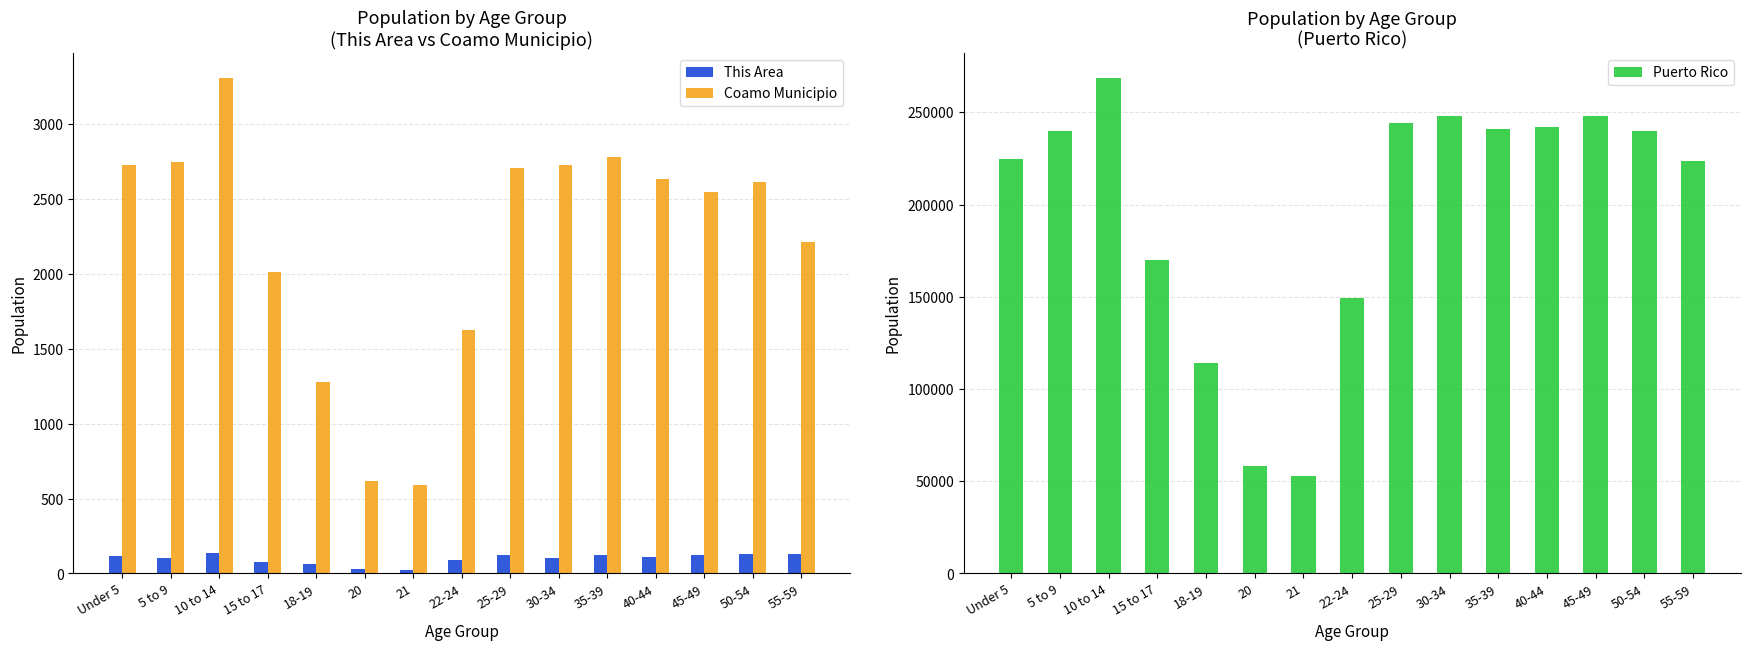

Between 55-59 and 30-34, which is larger?

55-59